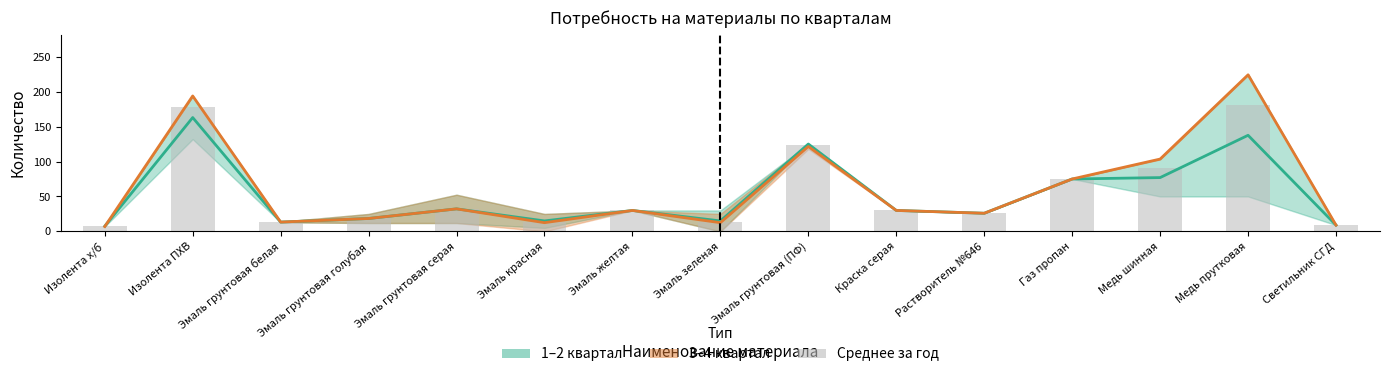

What is the value of the 3–4 квартал (среднее) bar at the 6th from the left?

12.5